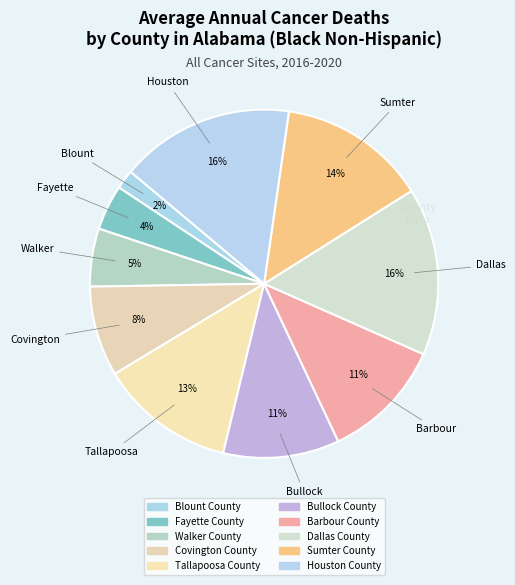

True or false: Barbour County accounts for 22% of the total.

False